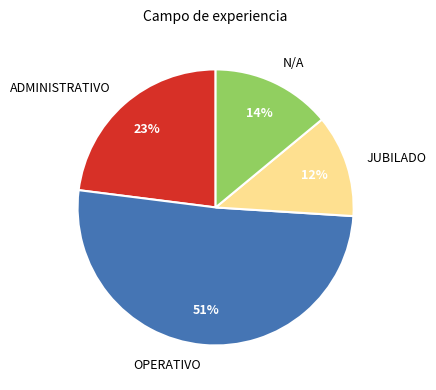

Is the sum of OPERATIVO and ADMINISTRATIVO greater than half?

Yes